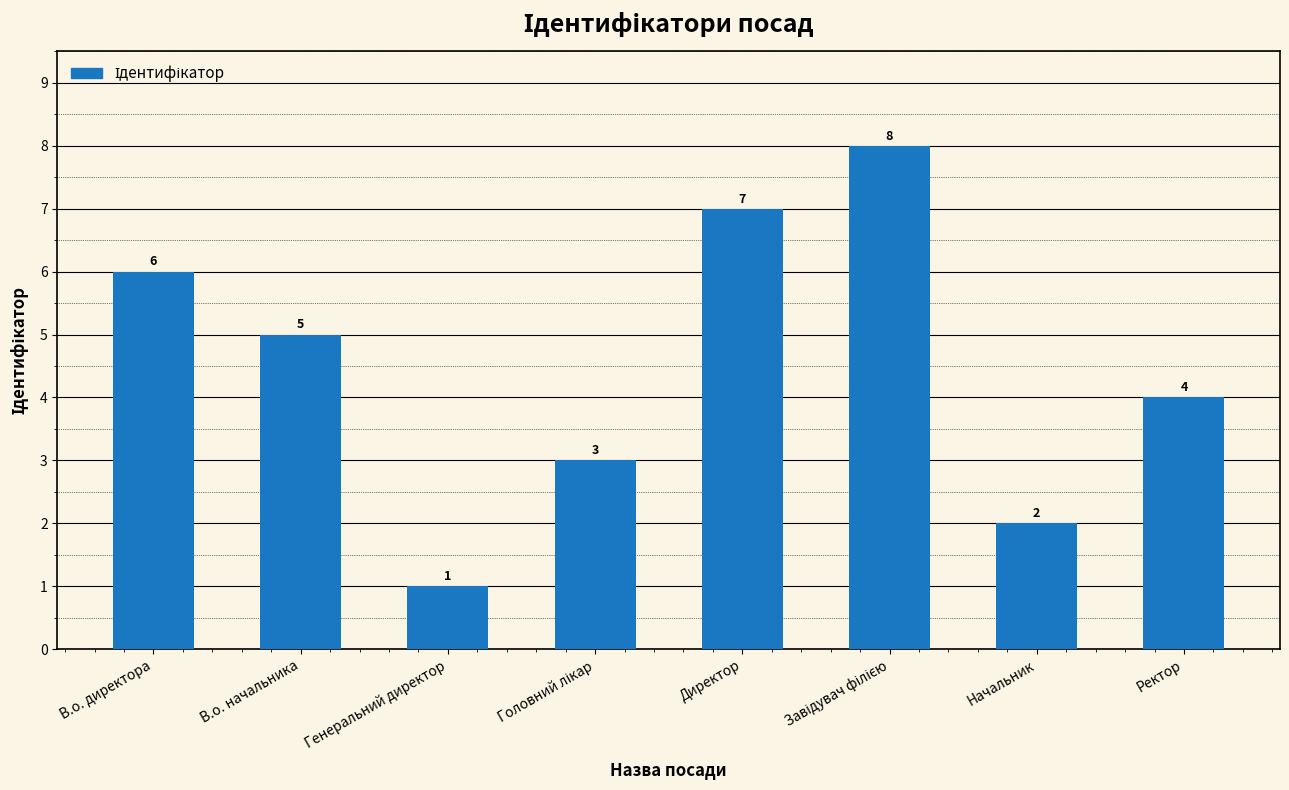

How many values are below 5?

4